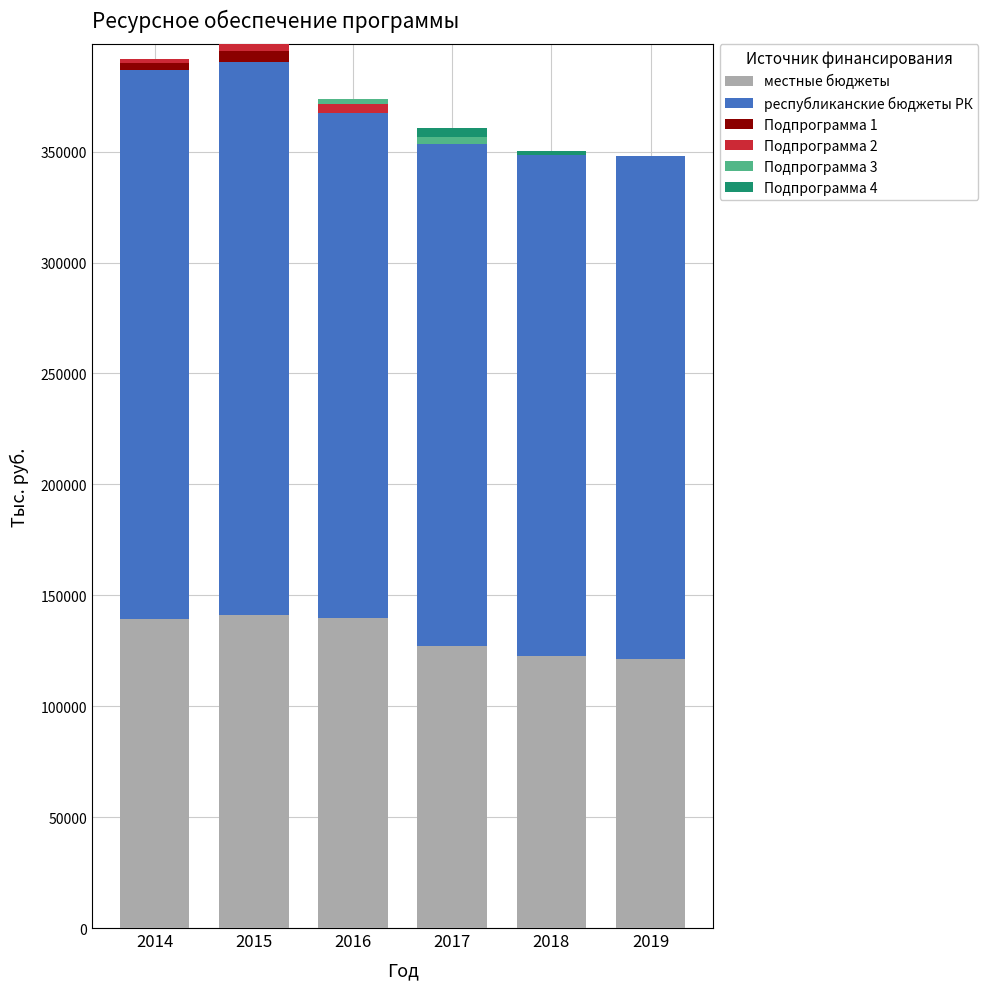

What is the maximum value for местные бюджеты?

141030.2